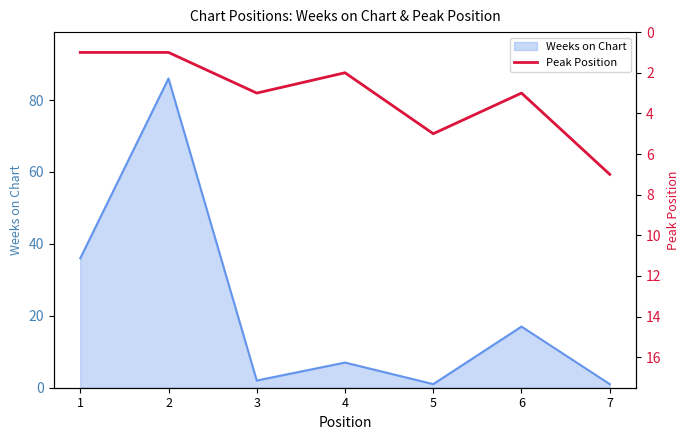

Is it true that Weeks on Chart equals 17 at 6?

True